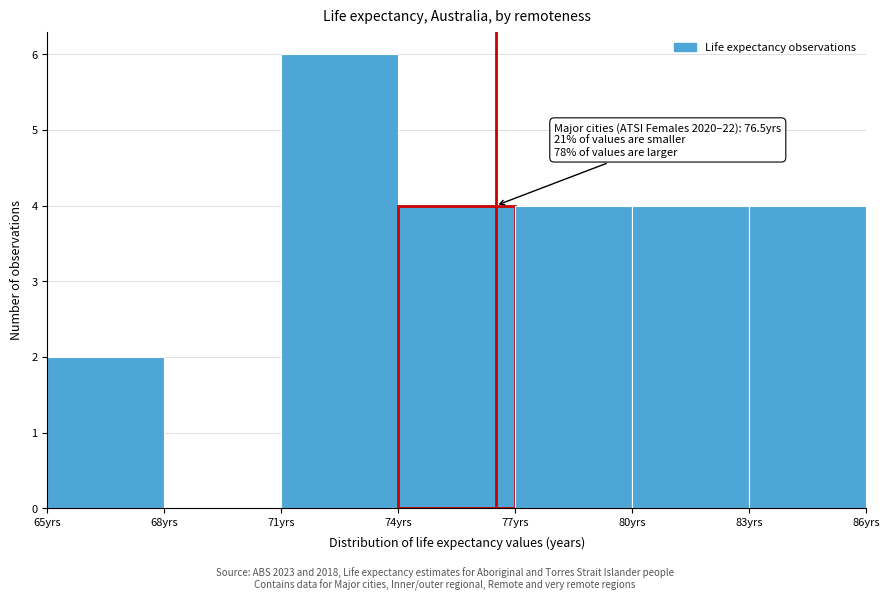

Which range on the x-axis has the tallest bar?

71 to 74